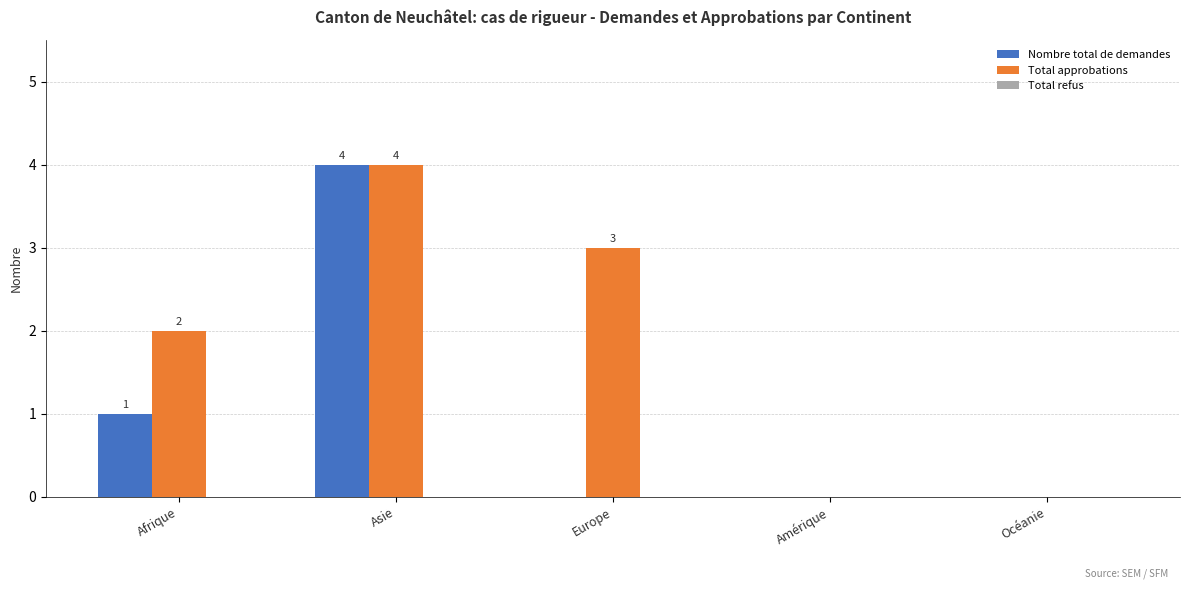

At which category is the sum across all series the highest?

Asie